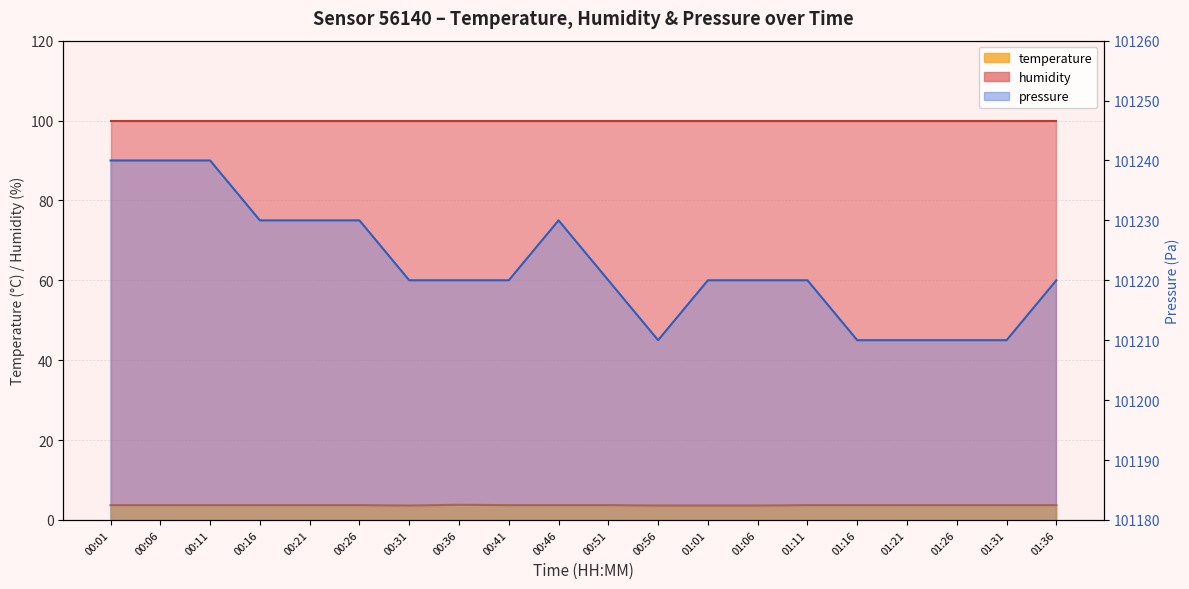

What is the value of the 19th point from the left?

3.7